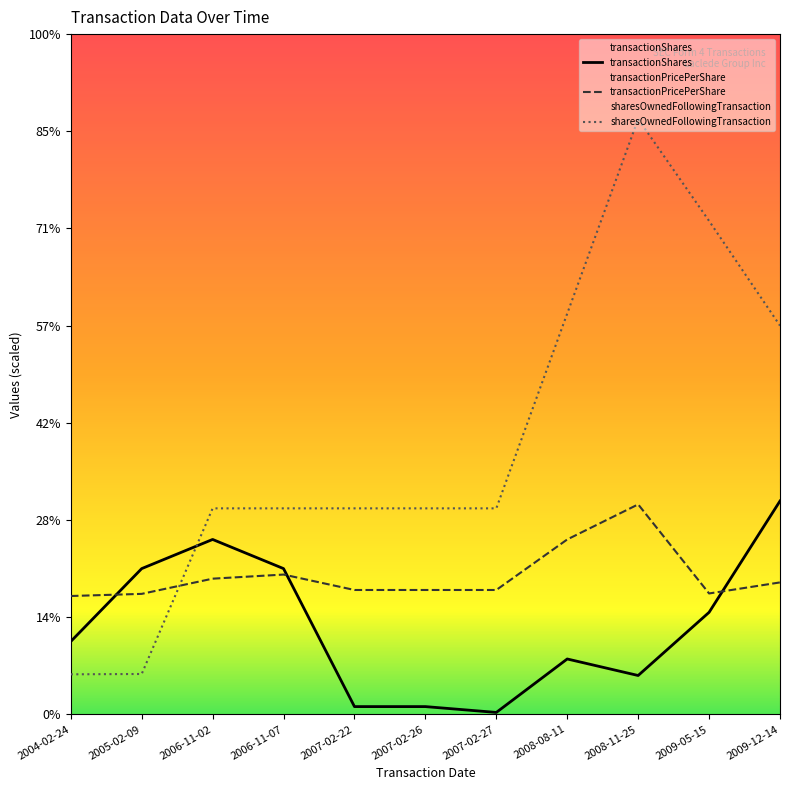

What is the label of the 3rd point from the left?

2006-11-02